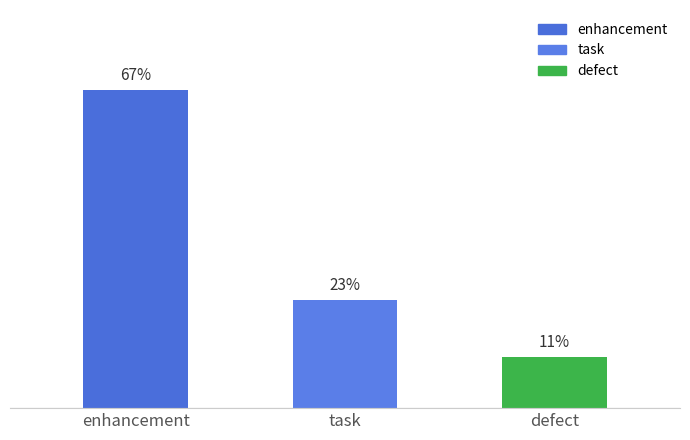

Reading left to right, what are all the values shown in this chart?

enhancement=66.7	task=22.6	defect=10.7